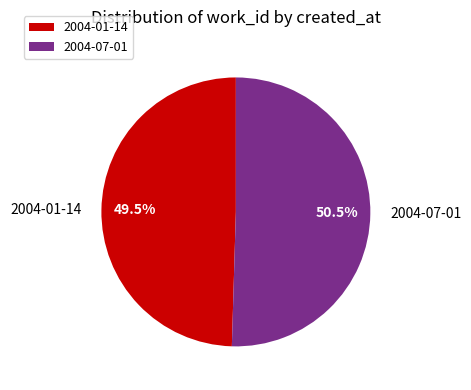

Does 2004-01-14 represent more than half of the total?

No